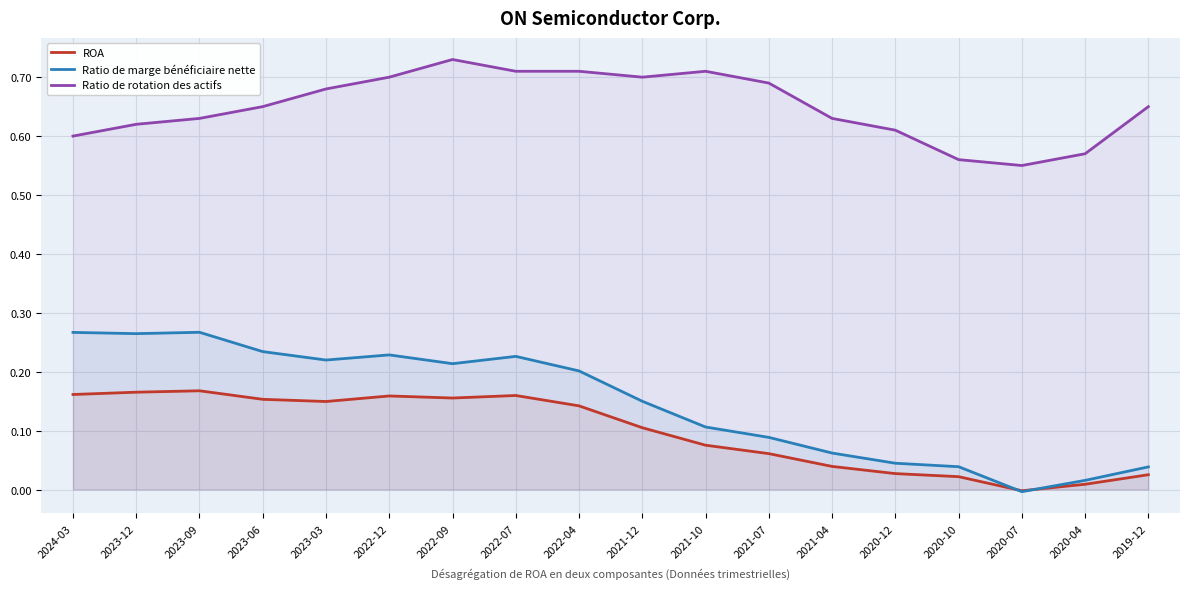

List the labels in order of Ratio de marge bénéficiaire nette value, smallest first.

2020-07, 2020-04, 2019-12, 2020-10, 2020-12, 2021-04, 2021-07, 2021-10, 2021-12, 2022-04, 2022-09, 2023-03, 2022-07, 2022-12, 2023-06, 2023-12, 2024-03, 2023-09